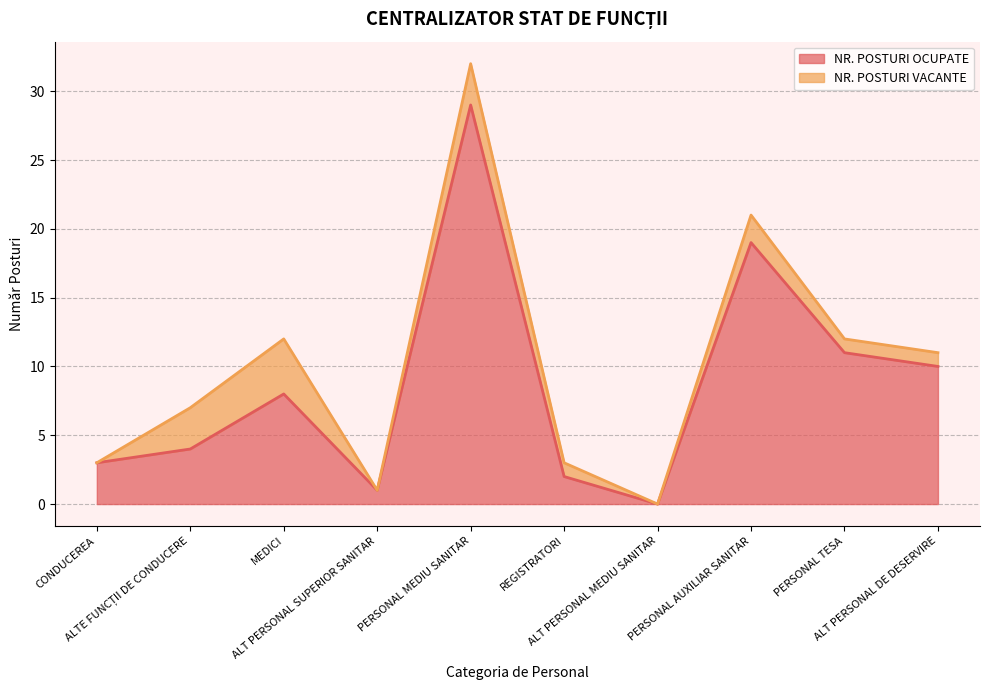

At which category does the data reach its first local valley?

ALT PERSONAL SUPERIOR SANITAR